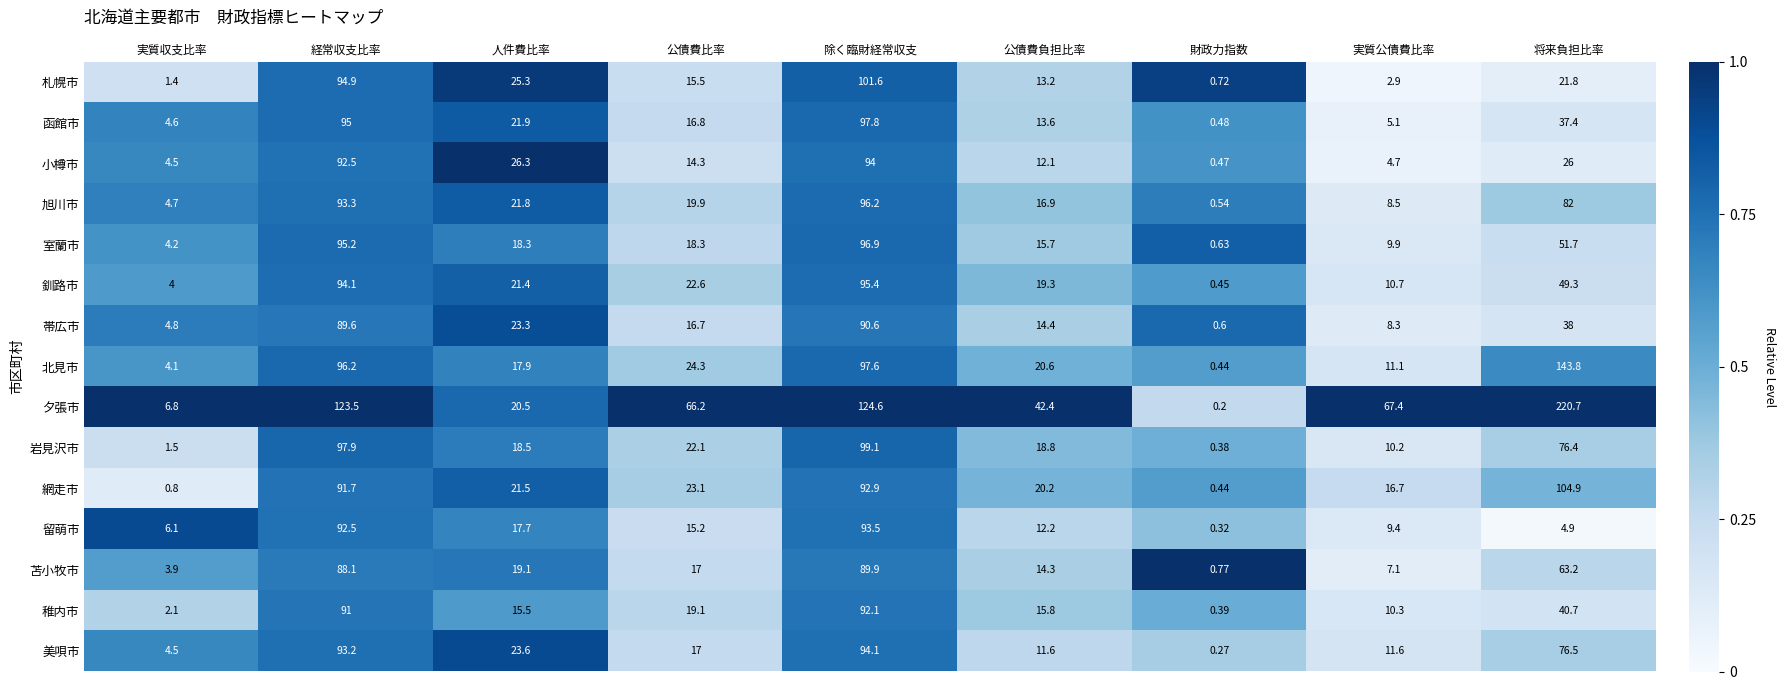

At which category is the sum across all series the highest?

除く臨財経常収支